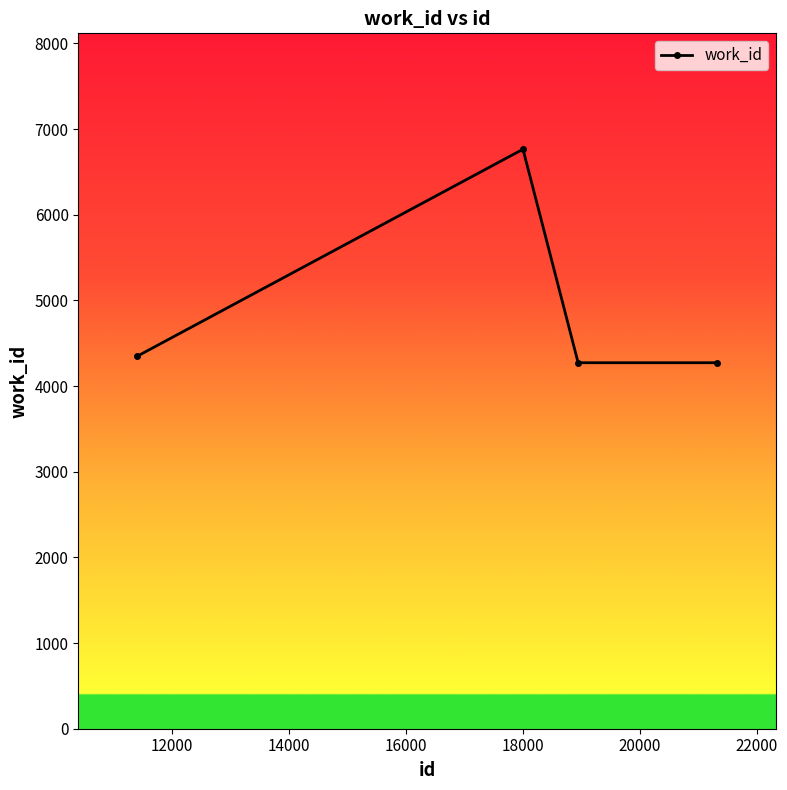

What is the average value?

4914